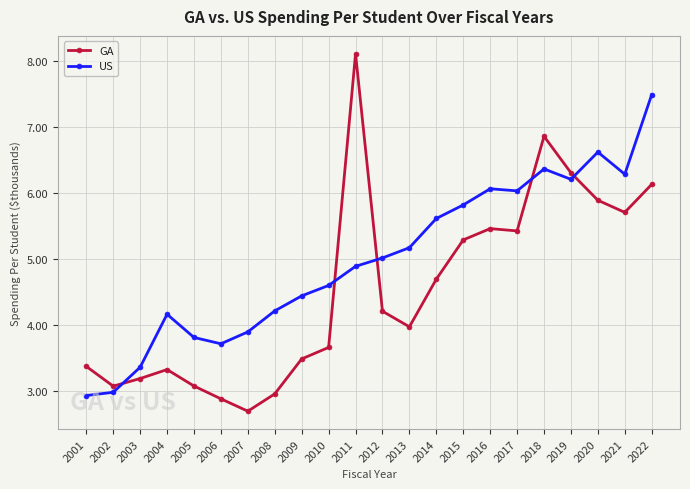

How many times do GA and US cross each other?

5